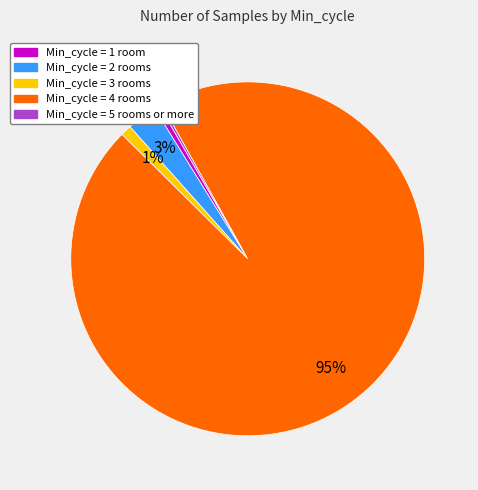

Does any single category account for the majority?

Yes